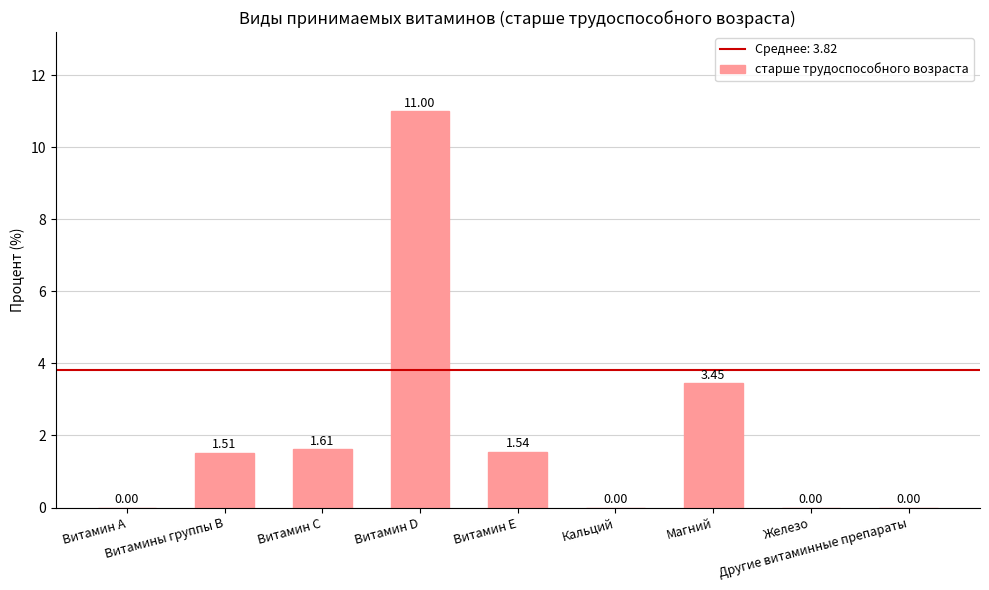

Reading right to left, list all the values displayed in this chart.

Другие витаминные препараты=0.0	Железо=0.0	Магний=3.4	Кальций=0.0	Витамин Е=1.5	Витамин D=11.0	Витамин С=1.6	Витамины группы В=1.5	Витамин А=0.0